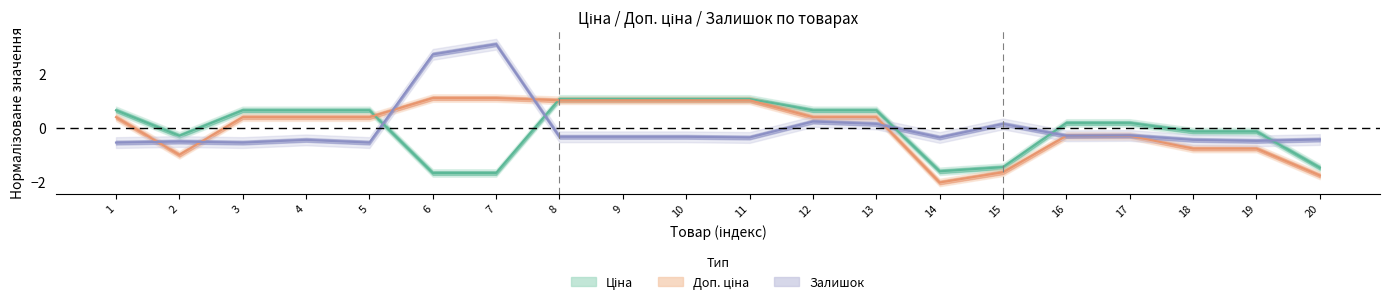

How many distinct data groups are displayed?

3